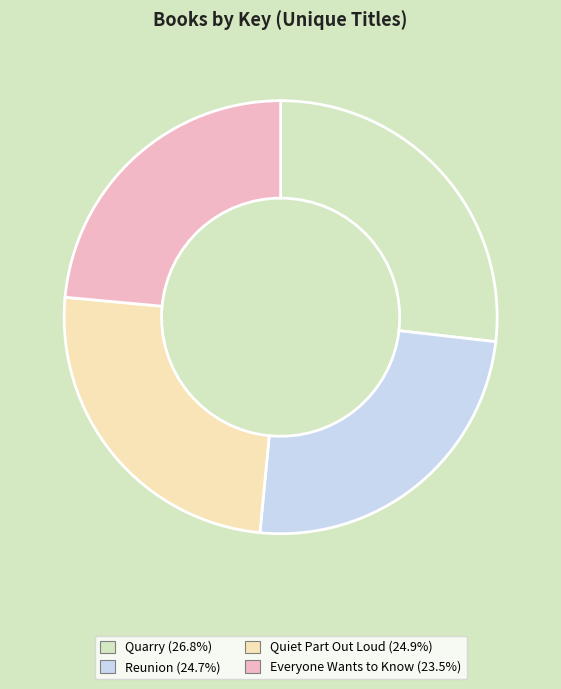

To the nearest percent, what portion does Quiet Part Out Loud represent?

25%